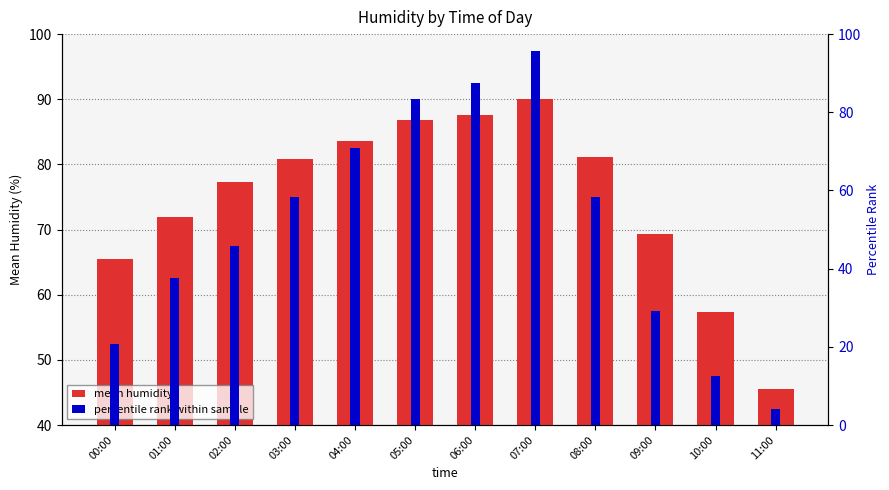

Reading left to right, transcribe all the data shown in this chart.

mean humidity: 00:00=65.5	01:00=71.9	02:00=77.3	03:00=80.8	04:00=83.5	05:00=86.8	06:00=87.6	07:00=90.0	08:00=81.2	09:00=69.3	10:00=57.3	11:00=45.5
percentile rank within sample: 00:00=20.8	01:00=37.5	02:00=45.8	03:00=58.3	04:00=70.8	05:00=83.3	06:00=87.5	07:00=95.8	08:00=58.3	09:00=29.2	10:00=12.5	11:00=4.2